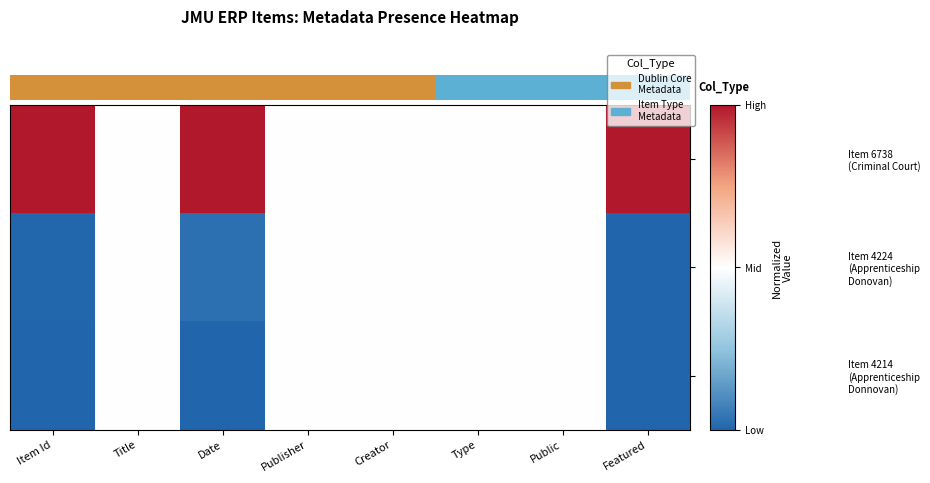

At which category is the sum across all series the highest?

Title